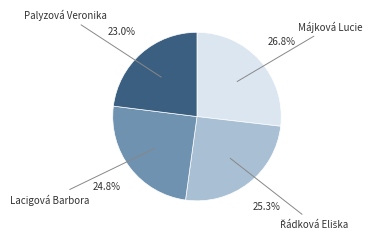

Is Májková Lucie the majority of the pie?

No